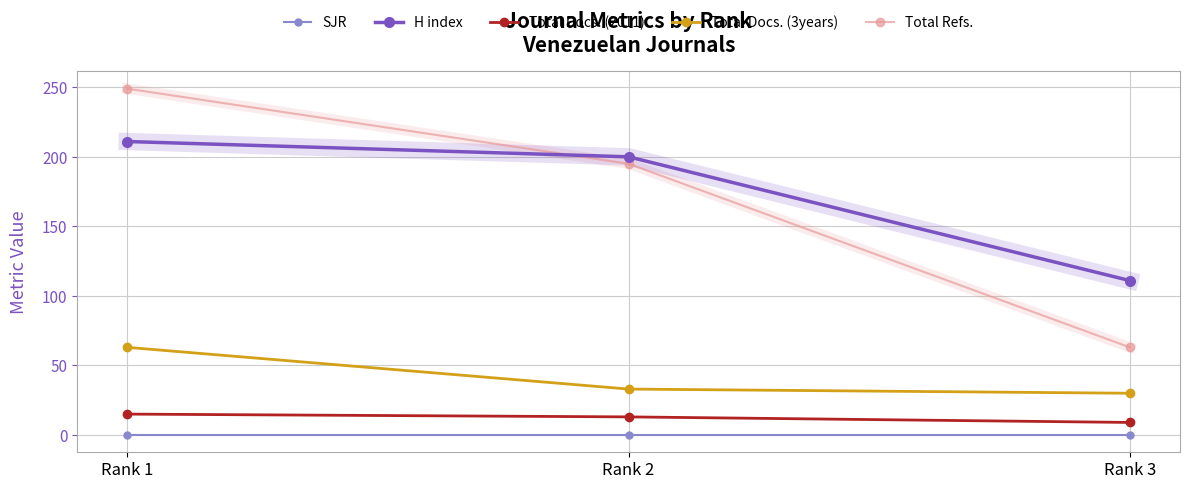

What is the maximum value shown in the chart?

249